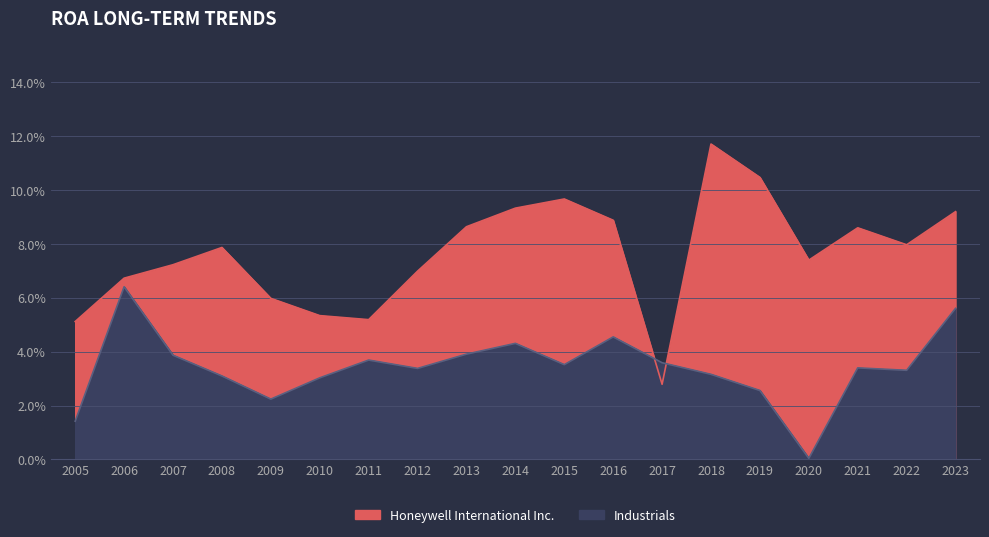

How many interior local peaks does the Industrials series have?

5